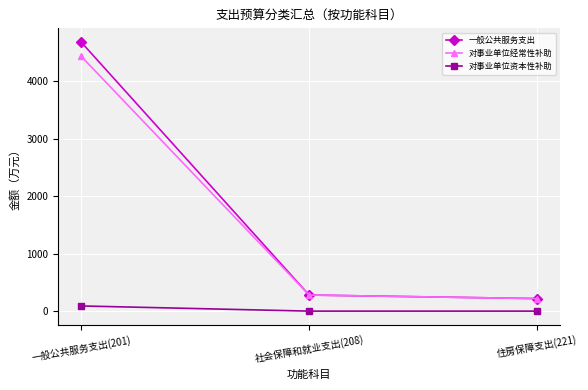

The value of 对事业单位经常性补助 at 一般公共服务支出(201) is 4436.4. True or false?

True